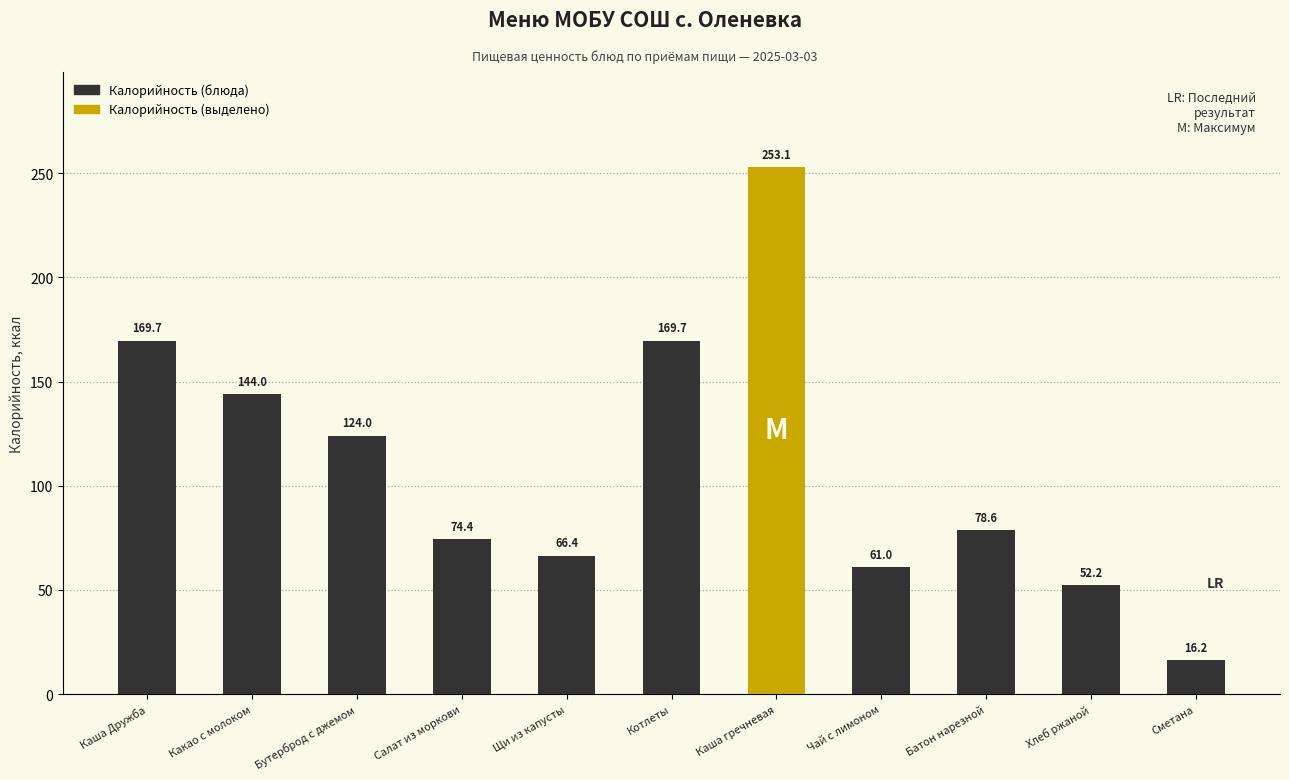

Does the chart contain stacked bars?

No